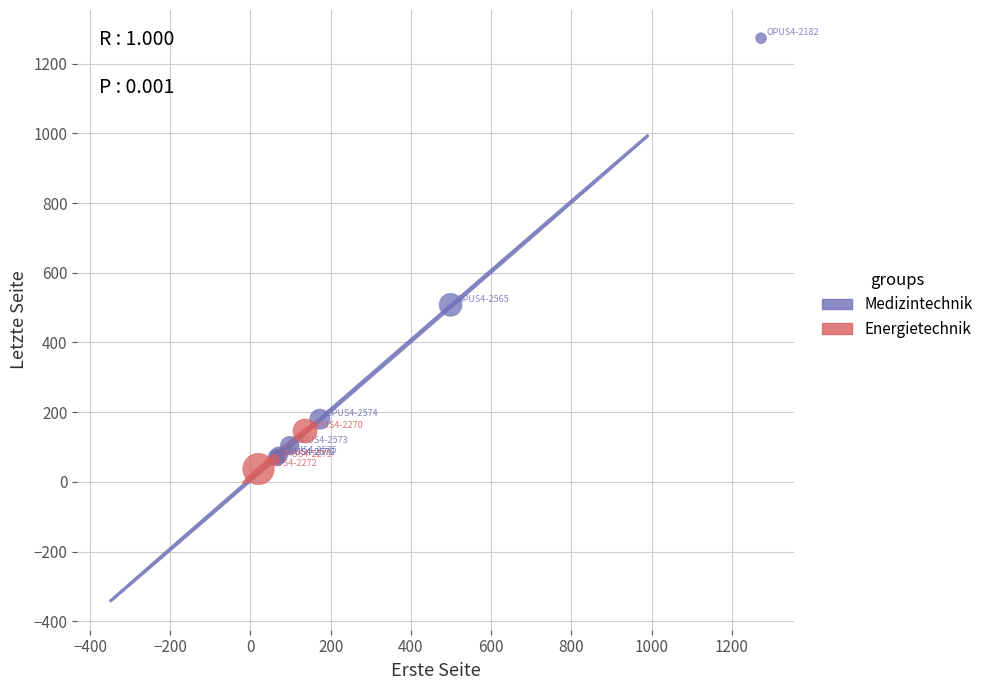

What are all the series names shown in the legend?

Medizintechnik, Energietechnik